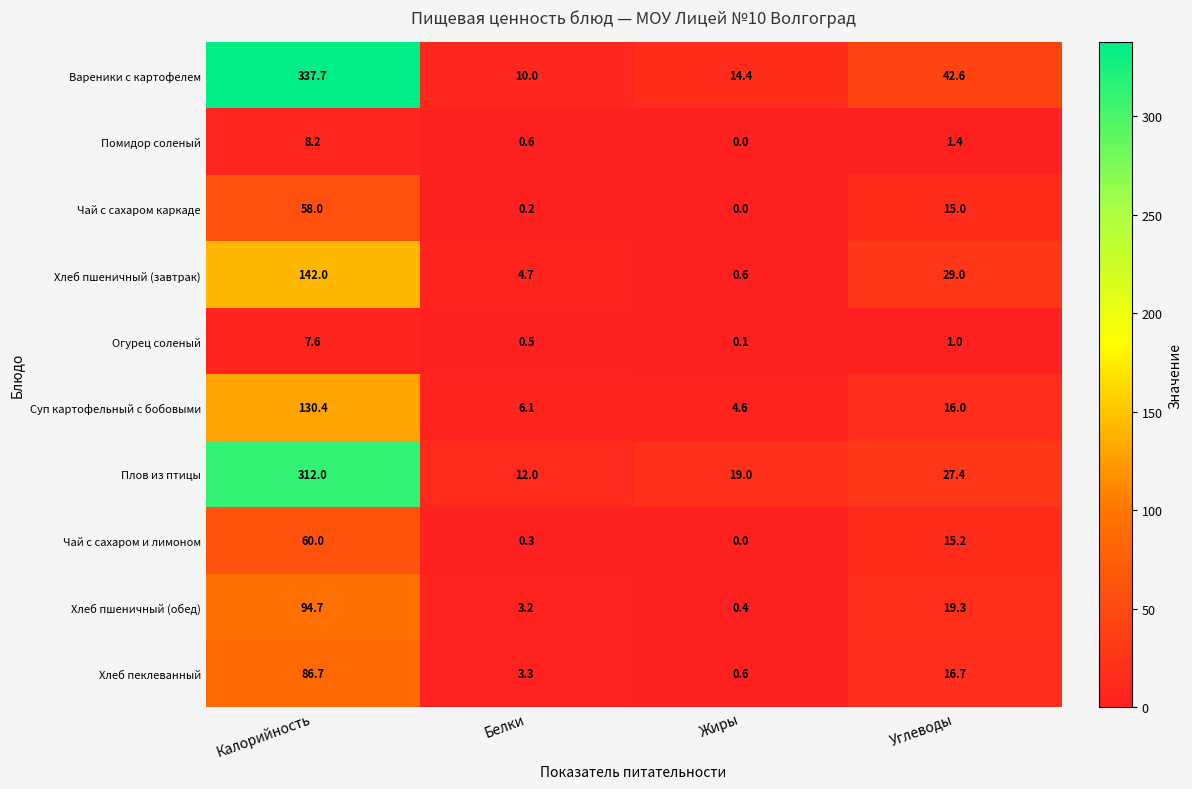

What is the greatest value displayed?

337.7